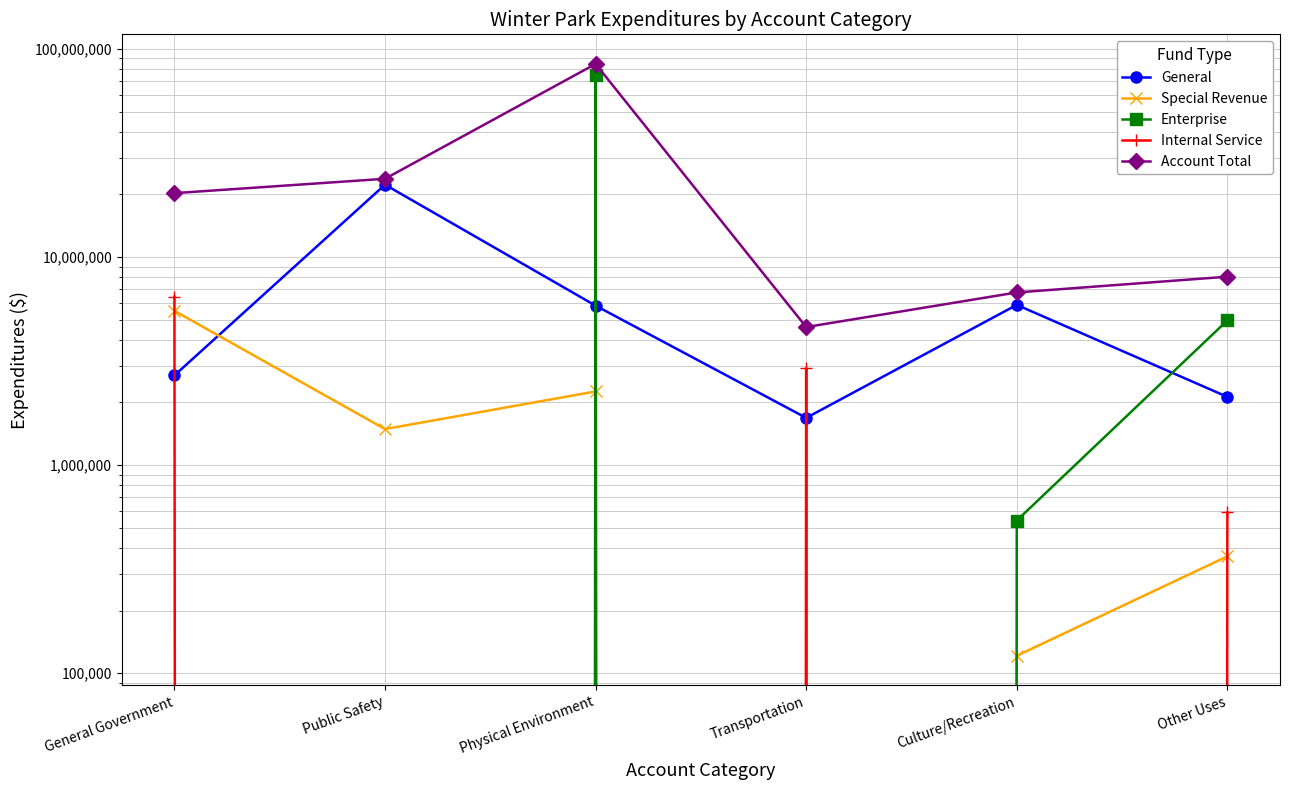

Reading left to right, list all the values displayed in this chart.

General: 2697762	22265288	5837516	1686048	5887915	2127307
Special Revenue: 5512507	1489640	2259153	0	121245	364257
Enterprise: 0	0	74996889	0	541388	4958967
Internal Service: 6442194	0	0	2921099	0	592555
Account Total: 20274614	23769341	84723582	4607147	6756251	8043086